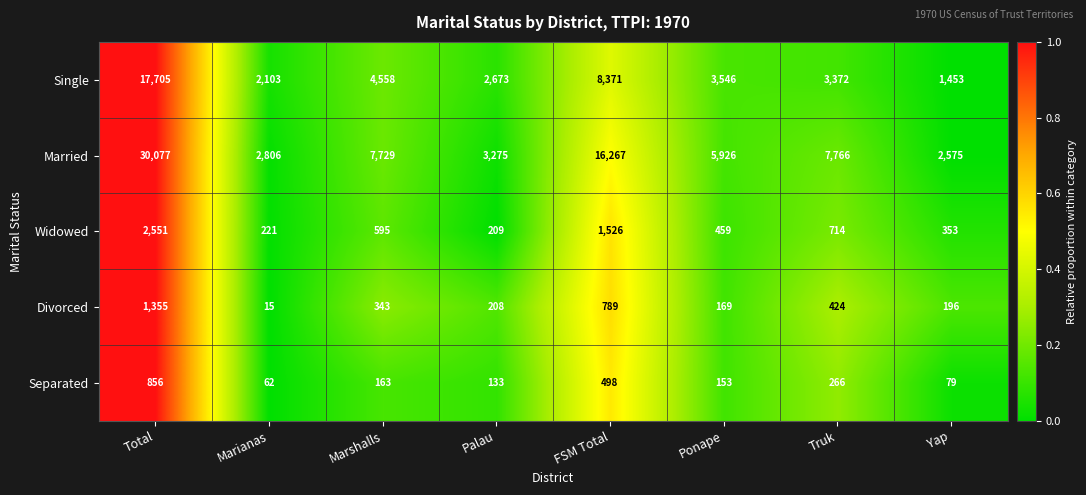

Is it true that Widowed equals 2699 at FSM Total?

False